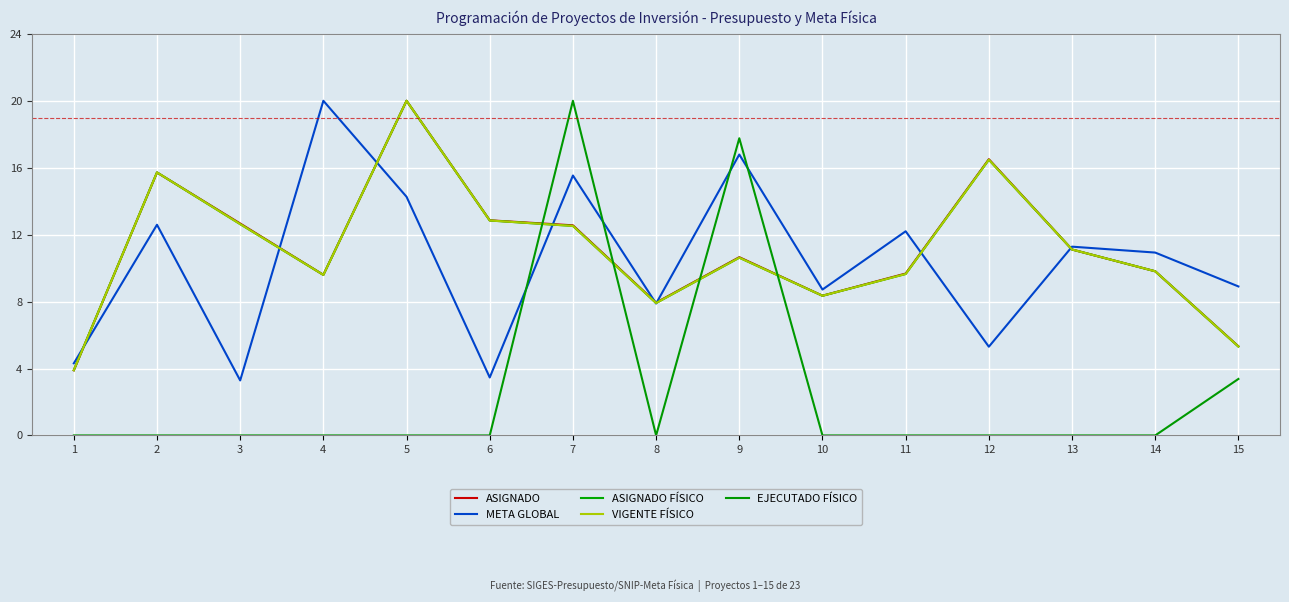

Reading right to left, list all the values displayed in this chart.

ASIGNADO: 5.3	9.8	11.1	16.5	9.7	8.4	10.7	7.9	12.6	12.9	20.0	9.6	12.7	15.7	3.9
META GLOBAL: 8.9	10.9	11.3	5.3	12.2	8.7	16.8	7.9	15.5	3.5	14.3	20.0	3.3	12.6	4.3
ASIGNADO FÍSICO: 5.3	9.8	11.1	16.5	9.6	8.3	10.6	7.9	12.5	12.8	20.0	9.6	12.6	15.7	3.9
VIGENTE FÍSICO: 5.3	9.8	11.1	16.5	9.6	8.3	10.6	7.9	12.5	12.8	20.0	9.6	12.6	15.7	3.9
EJECUTADO FÍSICO: 3.4	0.0	0.0	0.0	0.0	0.0	17.8	0.0	20.0	0.0	0.0	0.0	0.0	0.0	0.0